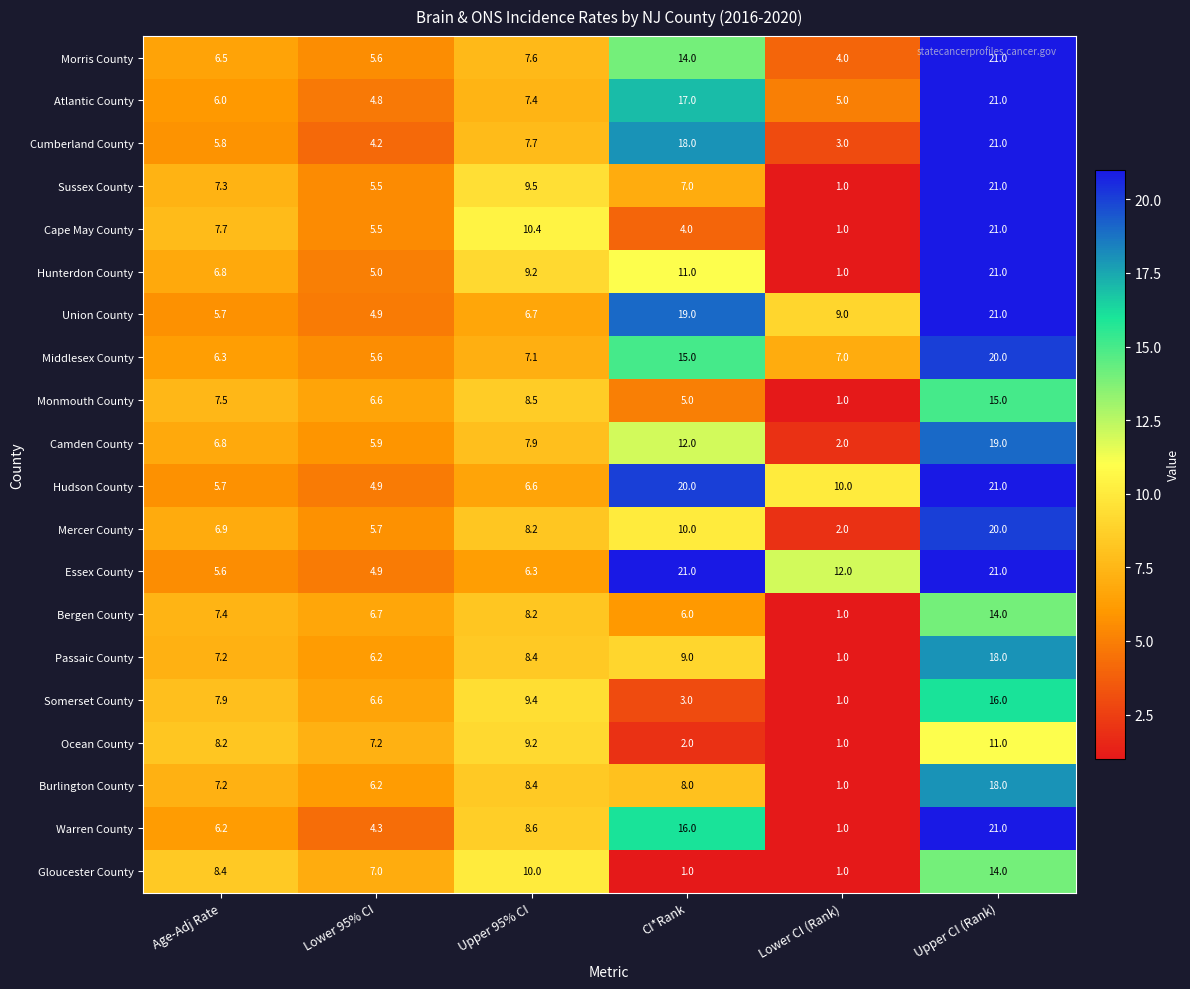

What is the spread (max minus min) of values at Age-Adj Rate?

2.8